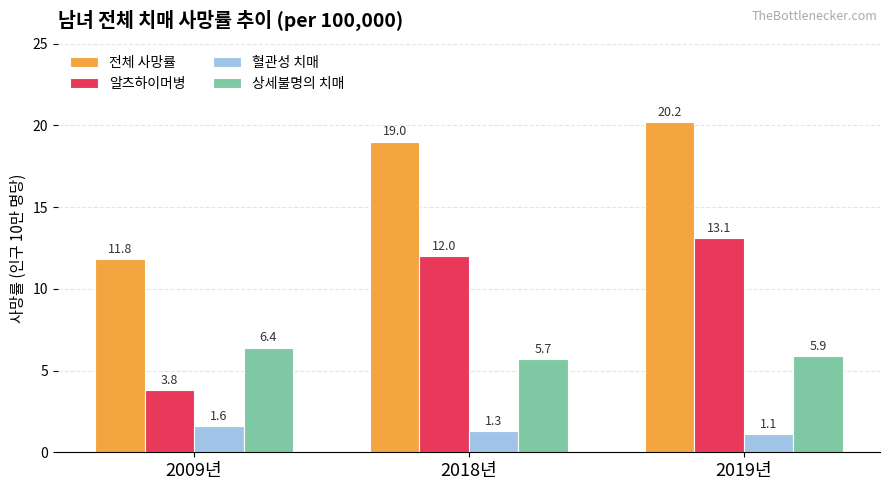

What is the label of the 1st bar from the right?

2019년